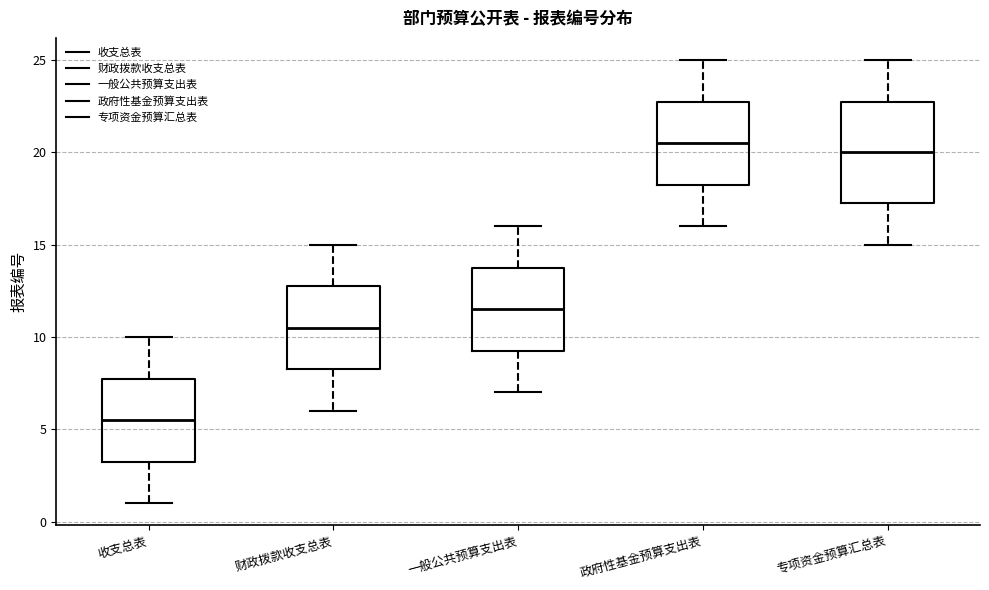

Which box's median line is the highest?

政府性基金预算支出表